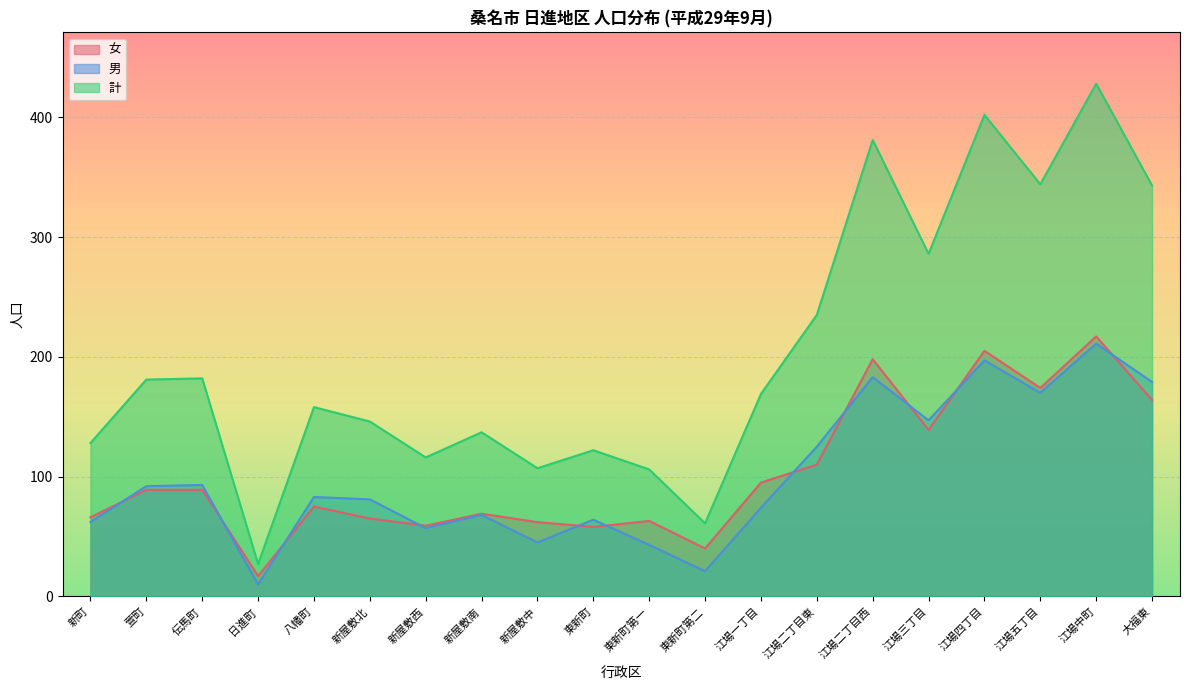

Where is the first local maximum for 男?

伝馬町